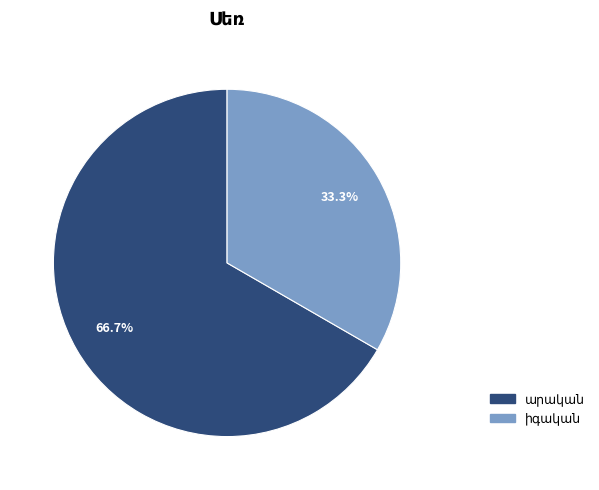

Is there any slice that represents more than half of the pie?

Yes